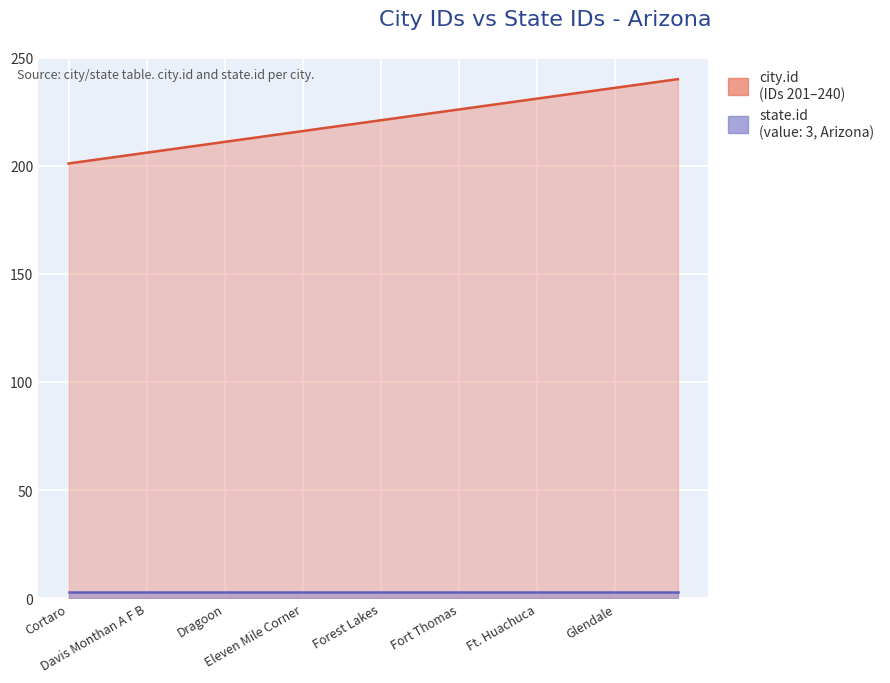

True or false: city.id and state.id cross at least once.

False